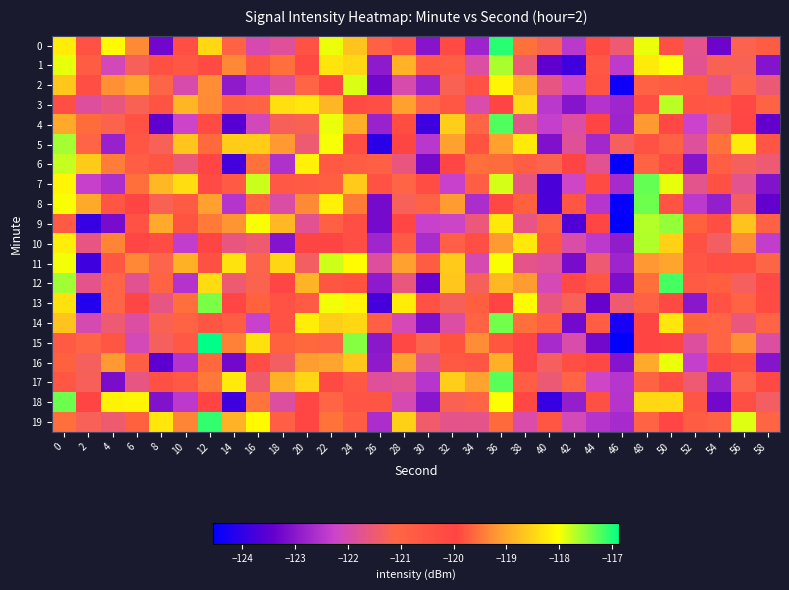

Between 0 and 26, which series saw the biggest shift?

5